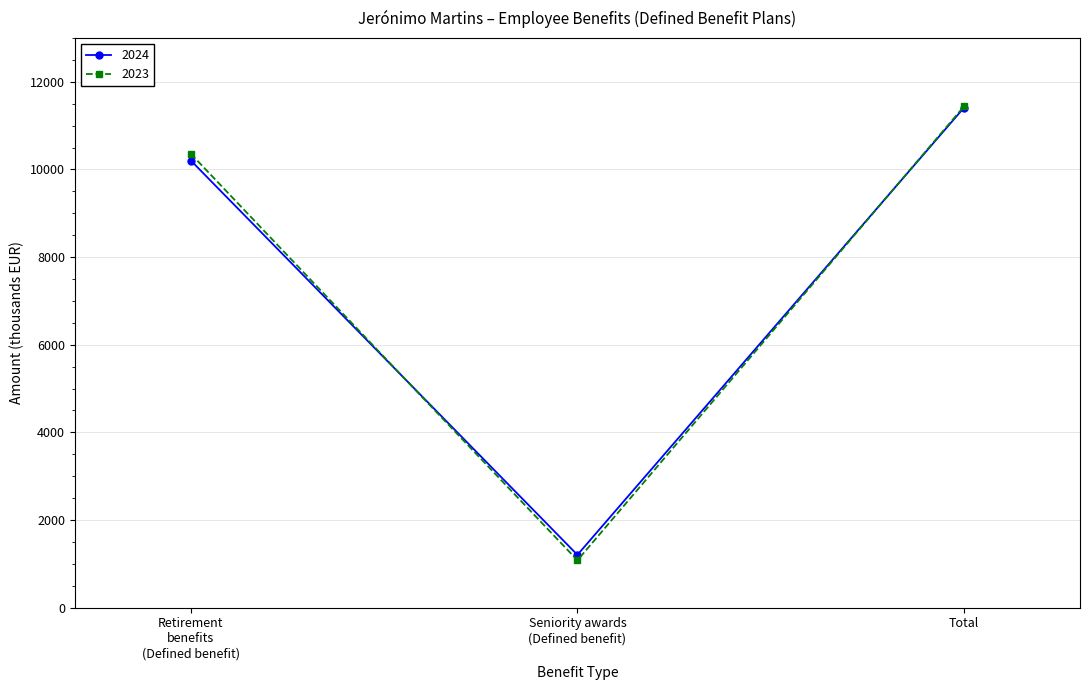

What is the highest value of the 2023 series?

11439